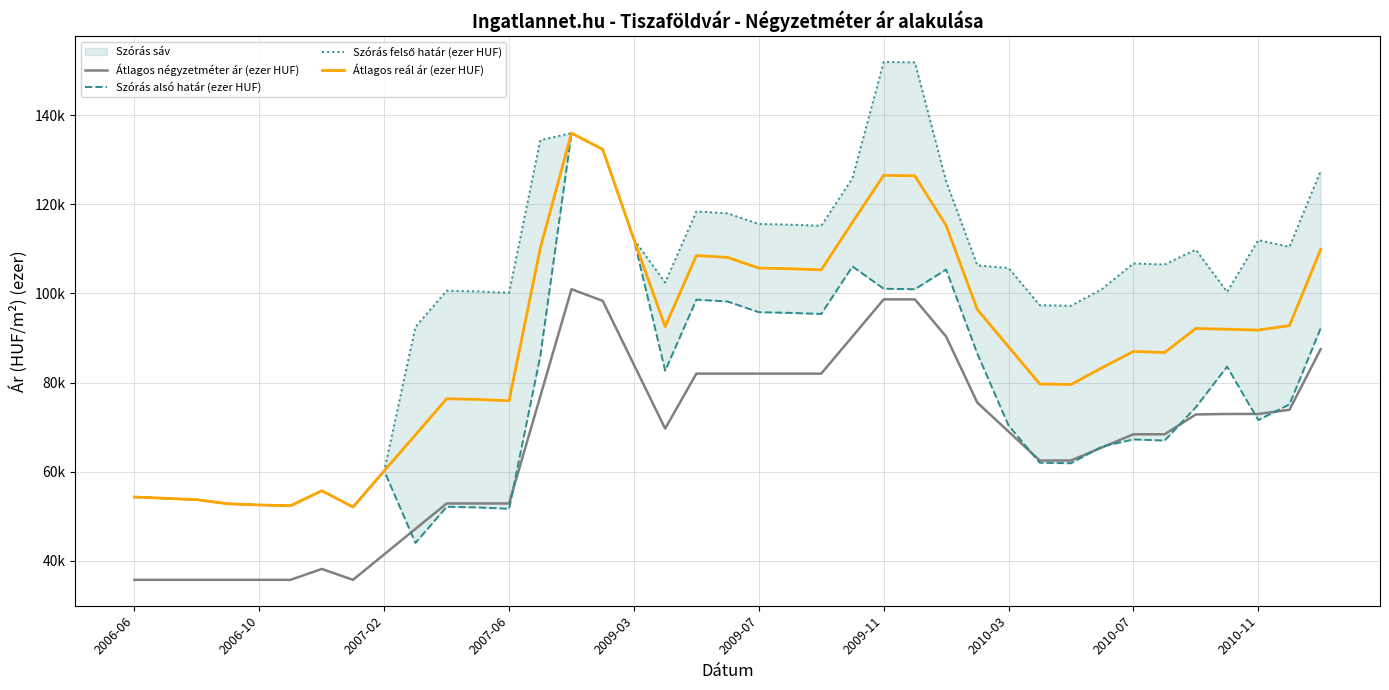

True or false: Szórás felső határ (ezer HUF) and Átlagos négyzetméter ár (ezer HUF) intersect in this chart.

False